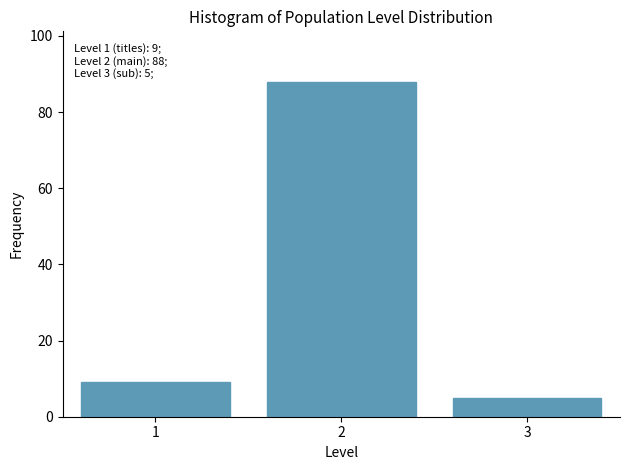

Reading left to right, transcribe all the data shown in this chart.

1=9	2=88	3=5